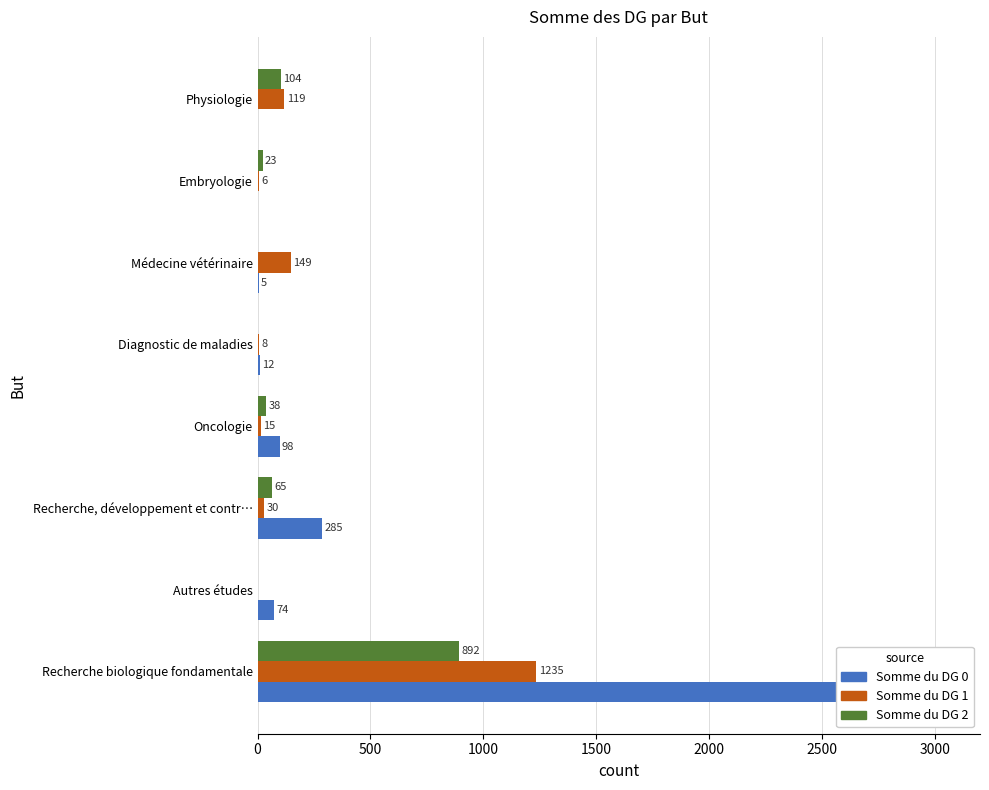

What are all the series names shown in the legend?

Somme du DG 0, Somme du DG 1, Somme du DG 2